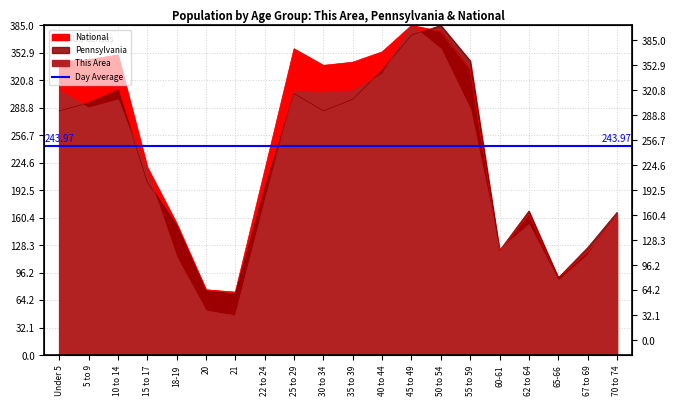

What is the value of the National point at the 16th from the left?

120.6